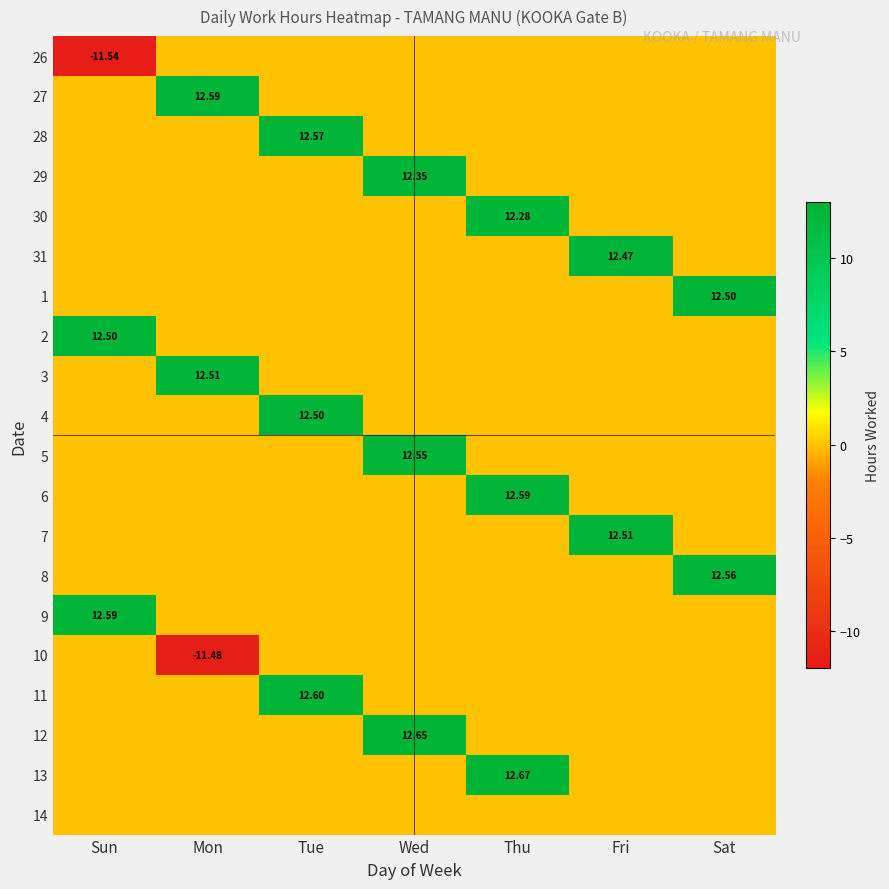

How many categories are shown in the chart?

7